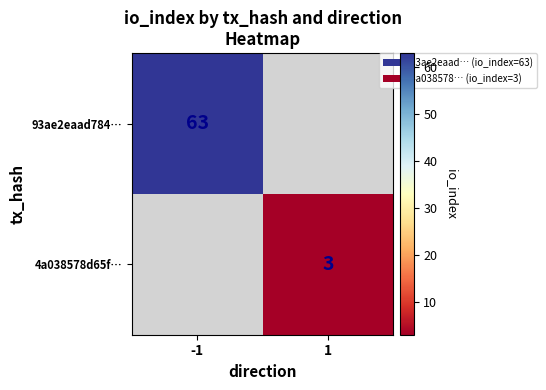

Is the value of 93ae2eaad784… at -1 greater than the value of 4a038578d65f… at 1?

Yes